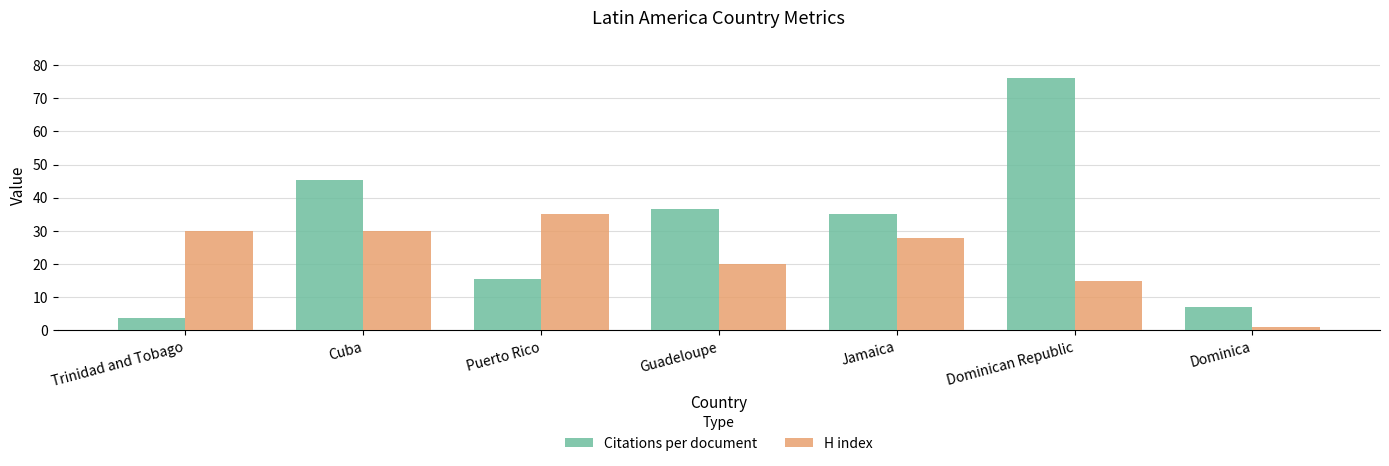

Where does the Citations per document series first go above 35?

Cuba